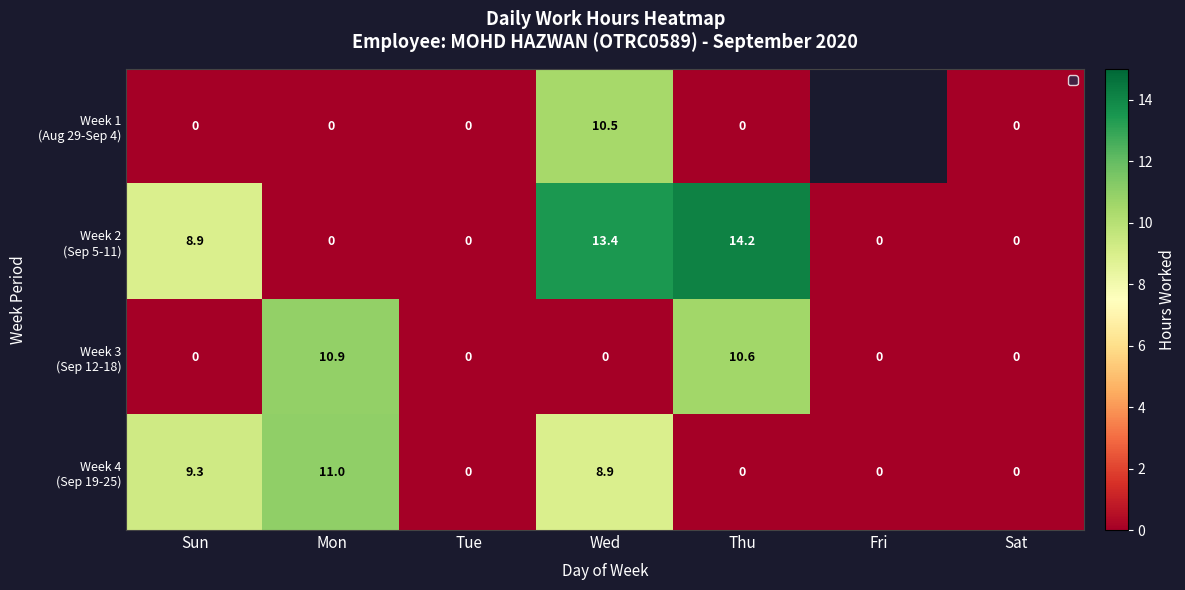

What is the difference between the highest and lowest values at Sun?

9.3